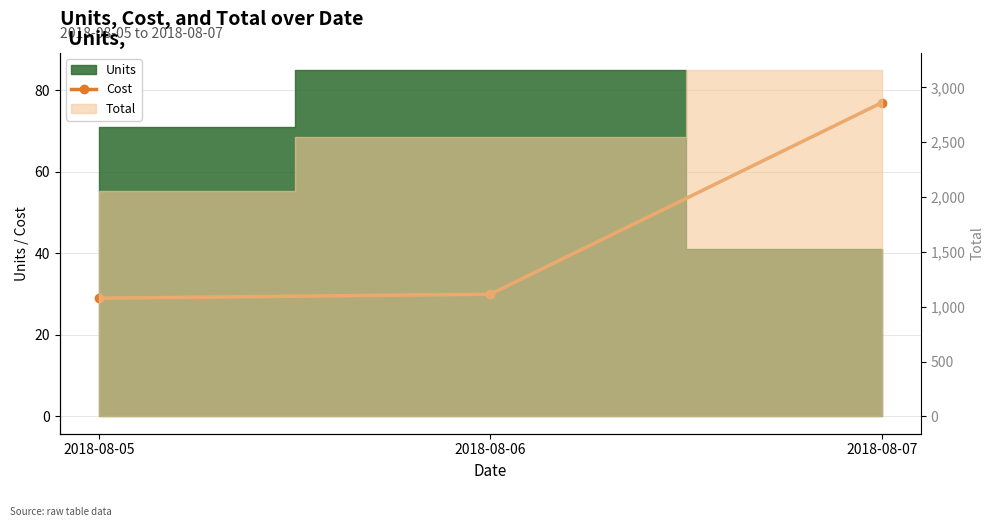

Reading left to right, extract all data points from this chart.

29	30	77